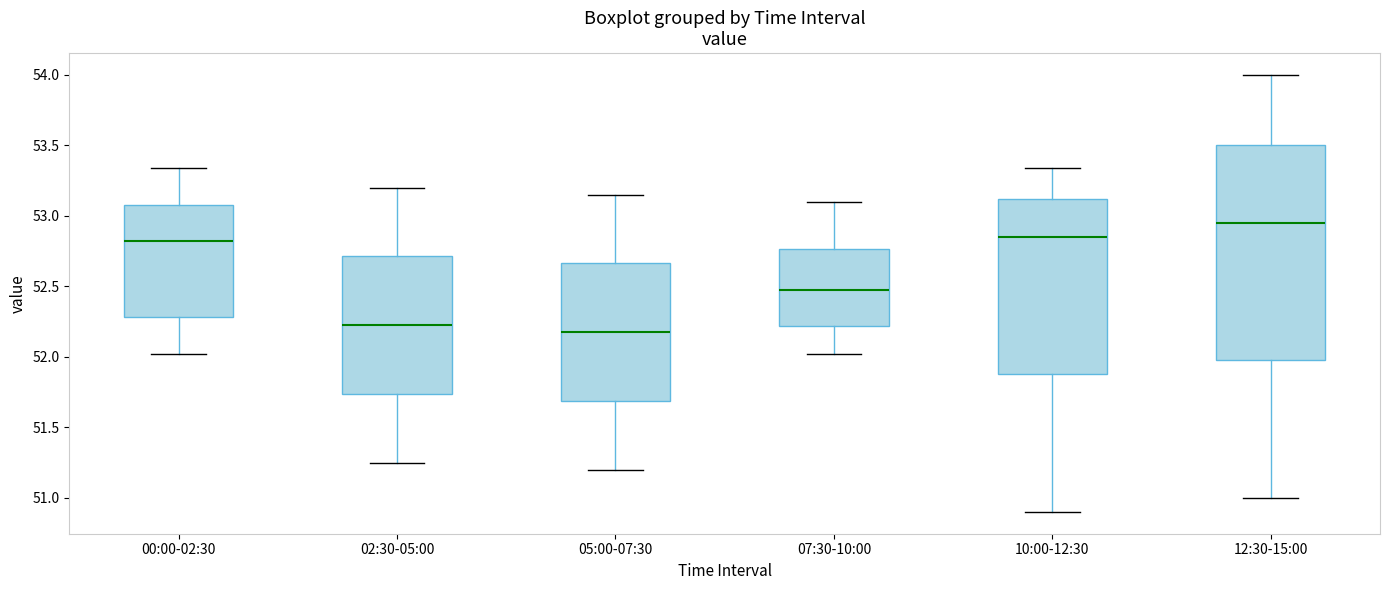

Which box is the tallest, from its lower edge to its upper edge?

12:30-15:00